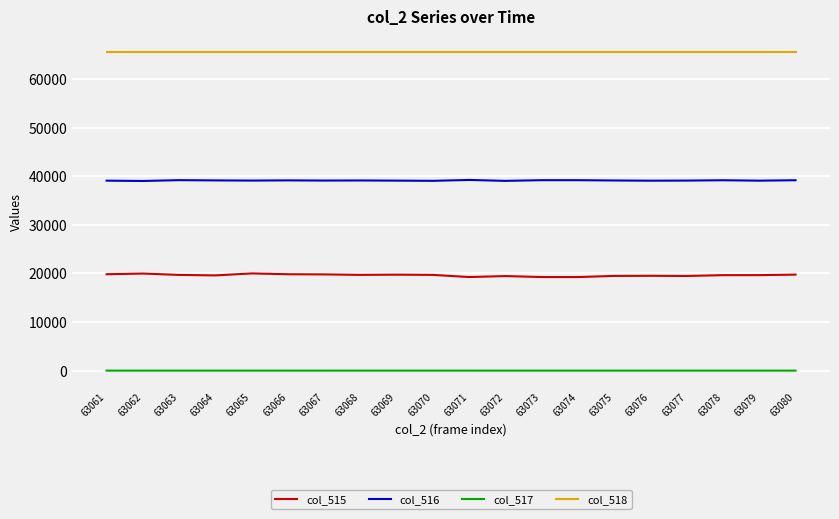

True or false: col_515 has a value of 34476 at 63063.

False